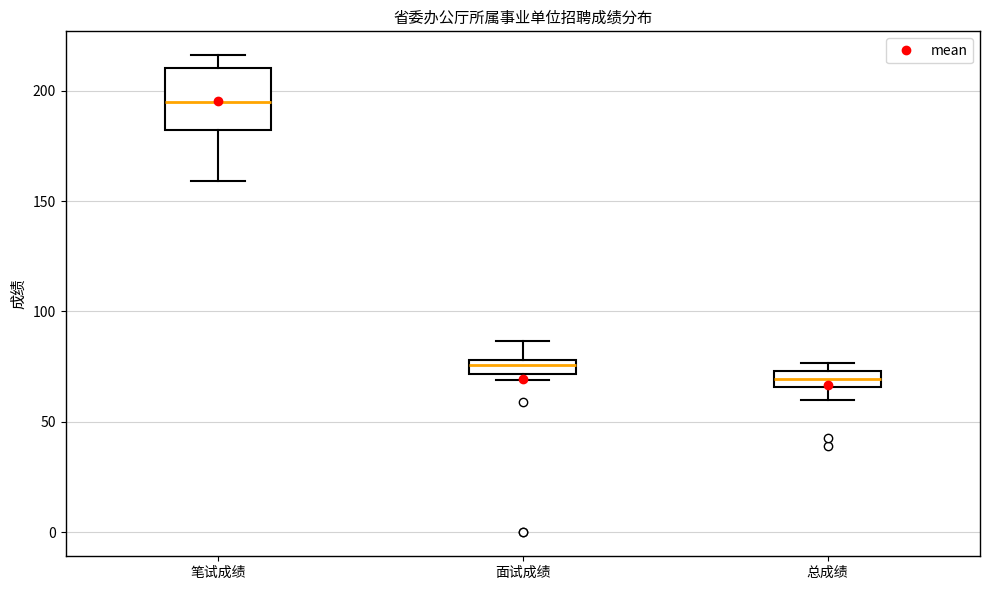

Which box has the lowest median line?

总成绩